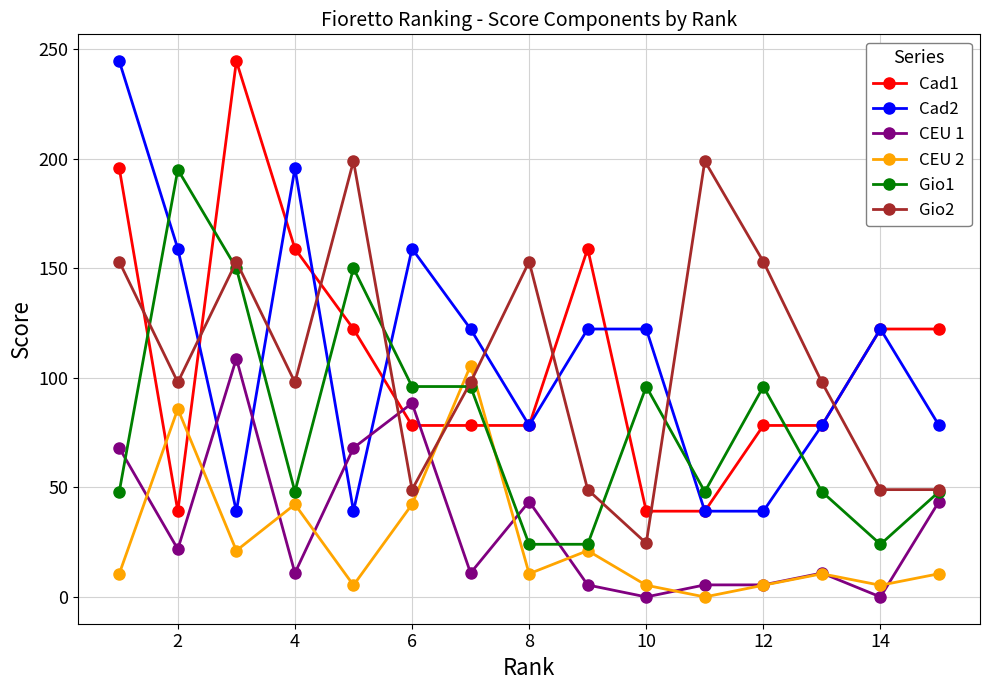

What is the value of the Cad1 point at the 9th from the left?

158.9